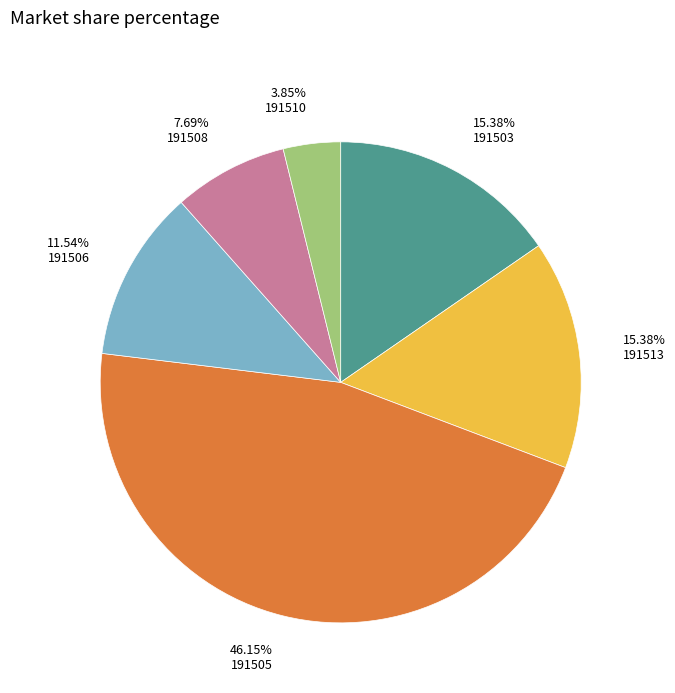

How many slices are in this pie chart?

6